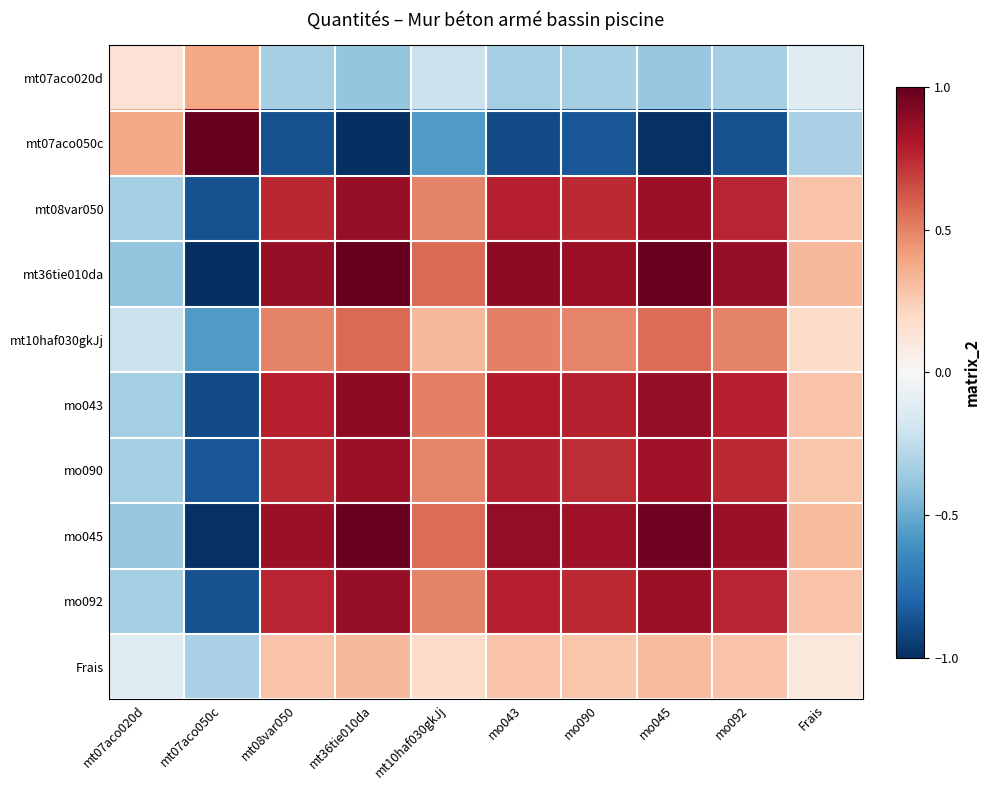

Which label corresponds to the largest value in the chart?

mt07aco050c